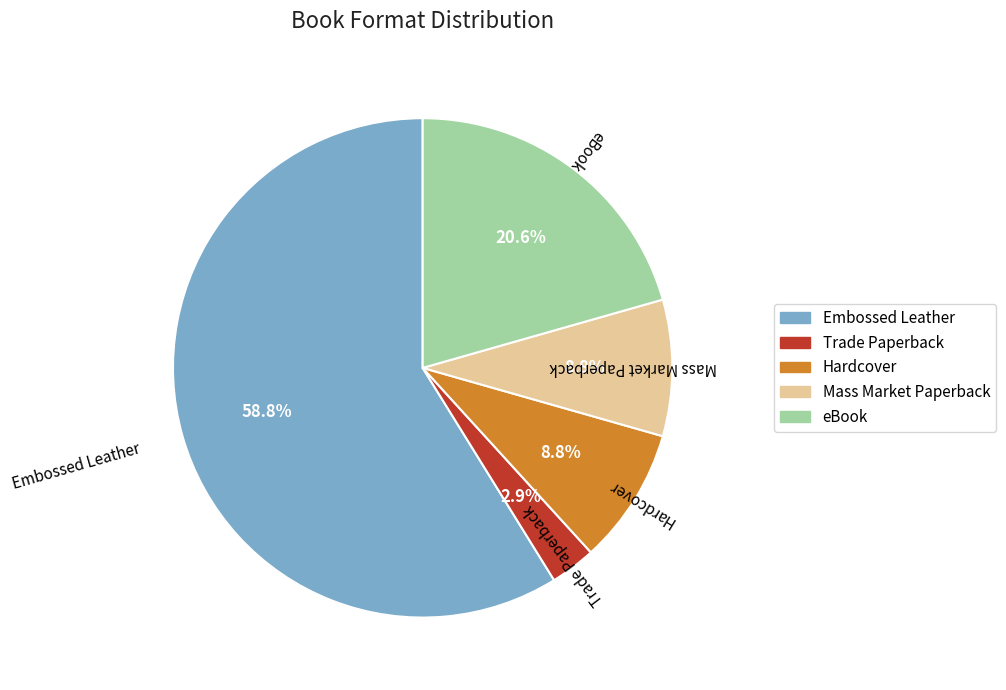

To the nearest percent, what percentage of the pie is eBook?

21%